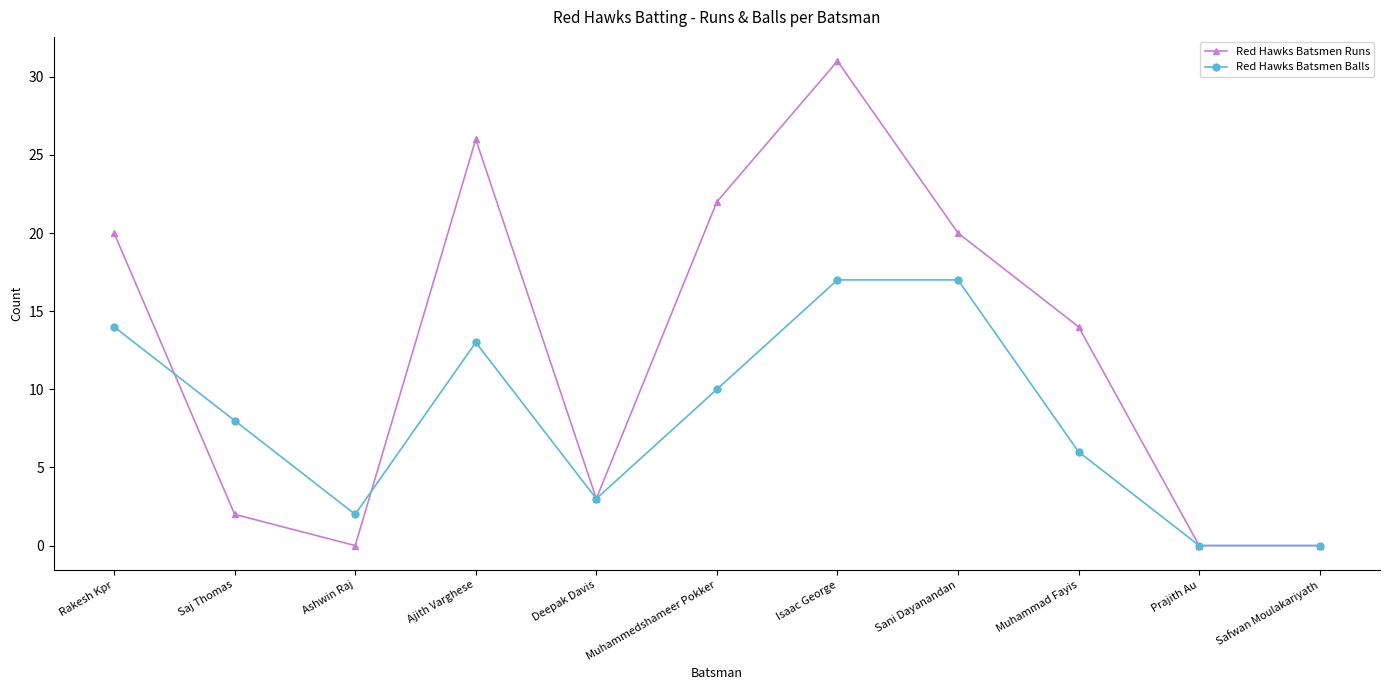

Rank the series by their average value, from highest to lowest.

Red Hawks Batsmen Runs, Red Hawks Batsmen Balls